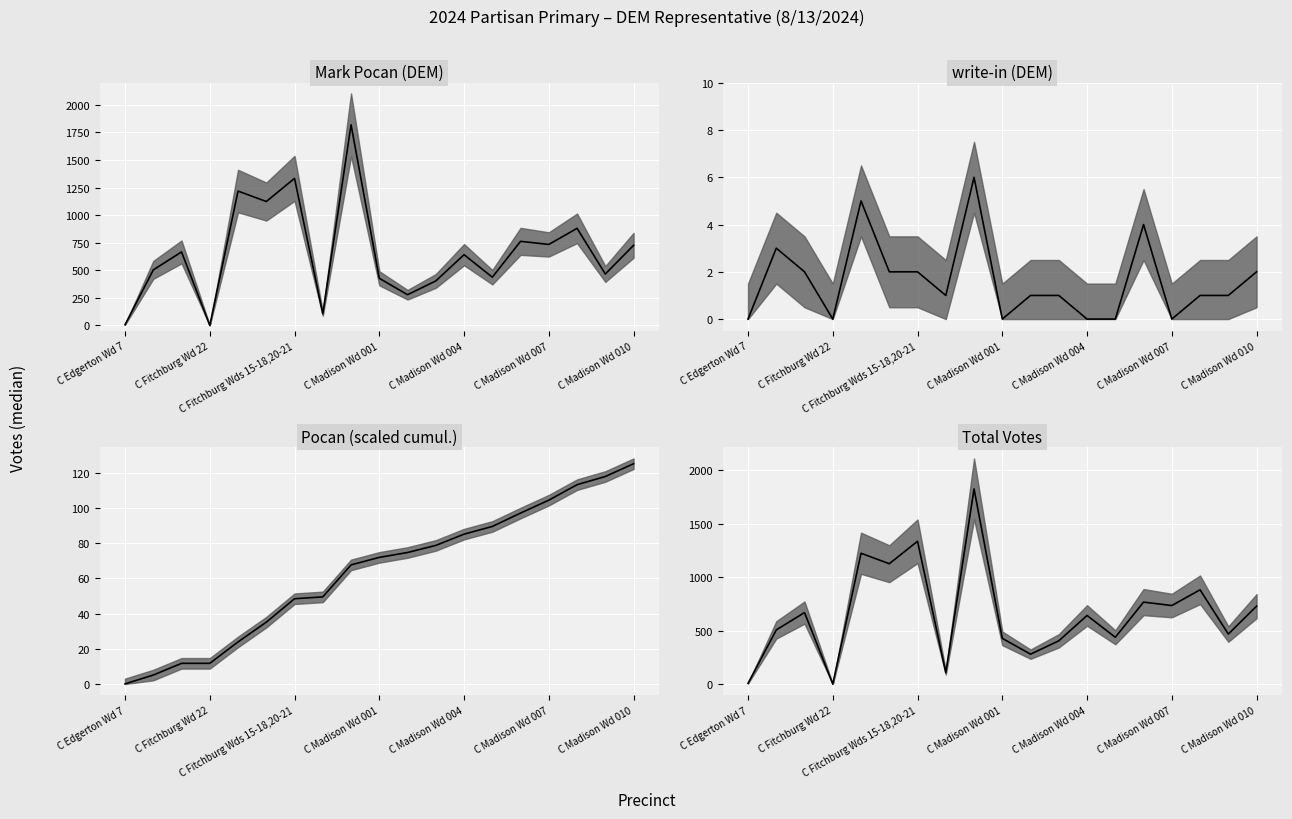

Which series has the largest range (max minus min)?

Mark Pocan (DEM)